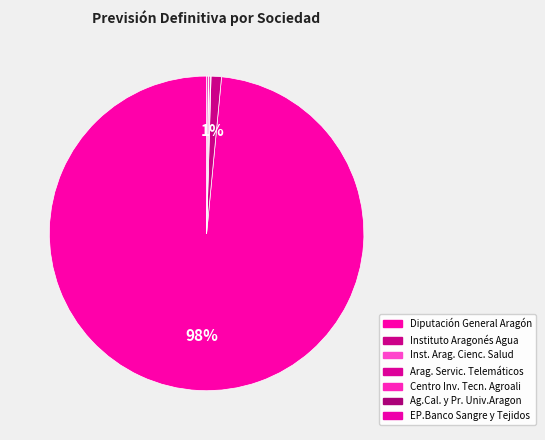

True or false: Arag. Servic. Telemáticos accounts for 0% of the total.

True